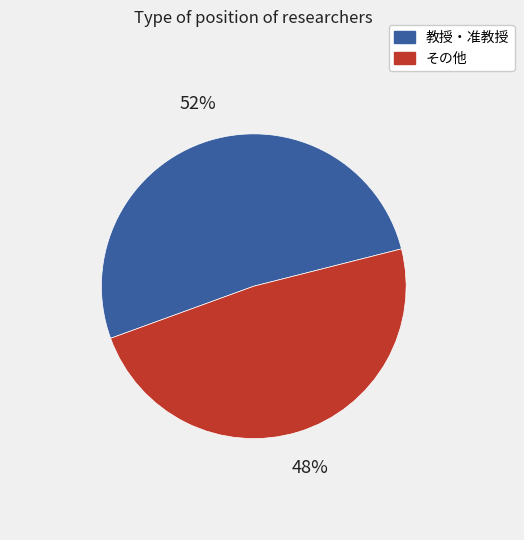

To the nearest percent, what is the average slice percentage?

50%